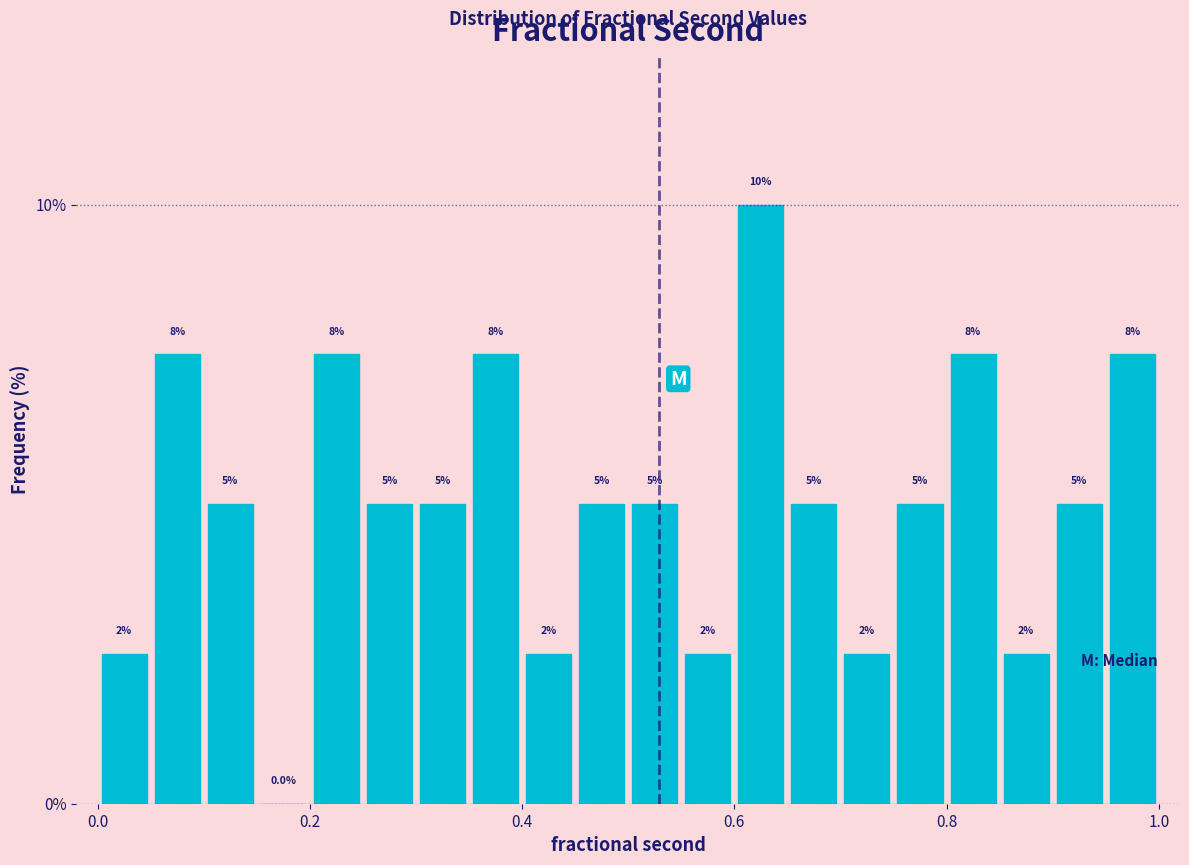

Around what value on the x-axis is the tallest bar? Give the approximate position of its centre, as read against the axis.

0.62